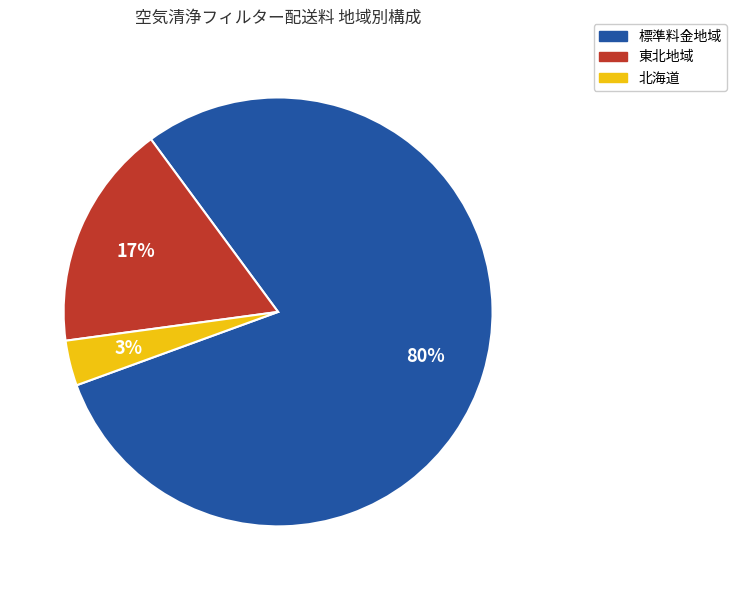

To the nearest percent, what is the average slice percentage?

33%